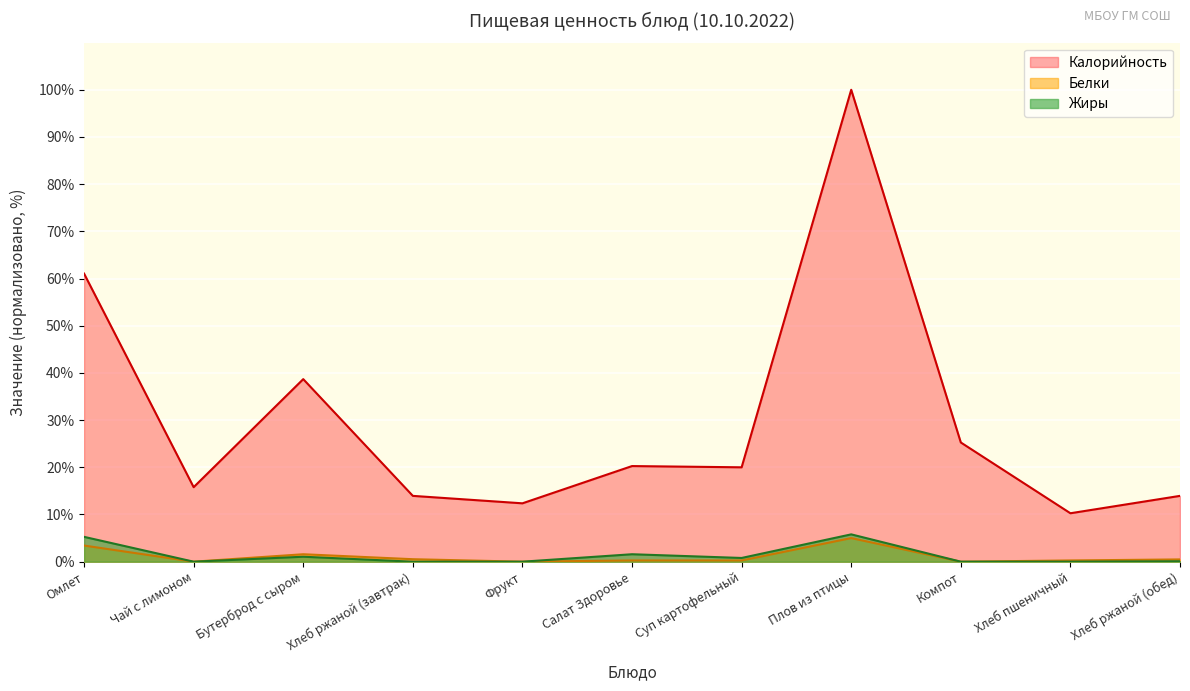

What is the difference between the maximum and second lowest values in the Белки series?

5.0